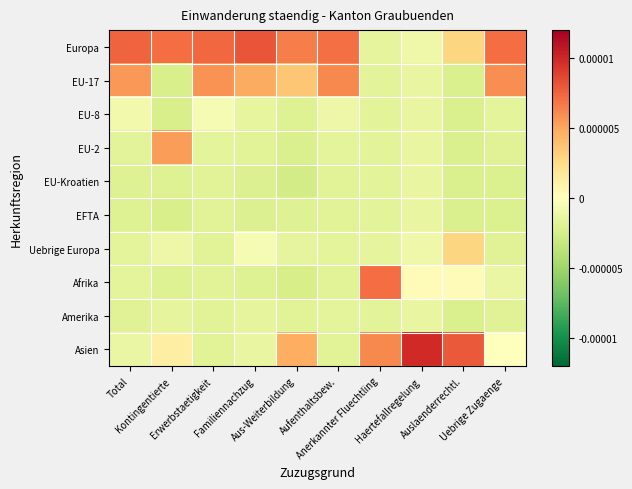

Reading right to left, what are all the values shown in this chart?

Europa: Uebrige Zugaenge=0.0	Auslaenderrechtl.=0.0	Haertefallregelung=-0.0	Anerkannter Fluechtling=-0.0	Aufenthaltsbew.=0.0	Aus-Weiterbildung=0.0	Familiennachzug=0.0	Erwerbstaetigkeit=0.0	Kontingentierte=0.0	Total=0.0
EU-17: Uebrige Zugaenge=0.0	Auslaenderrechtl.=-0.0	Haertefallregelung=-0.0	Anerkannter Fluechtling=-0.0	Aufenthaltsbew.=0.0	Aus-Weiterbildung=0.0	Familiennachzug=0.0	Erwerbstaetigkeit=0.0	Kontingentierte=-0.0	Total=0.0
EU-8: Uebrige Zugaenge=-0.0	Auslaenderrechtl.=-0.0	Haertefallregelung=-0.0	Anerkannter Fluechtling=-0.0	Aufenthaltsbew.=-0.0	Aus-Weiterbildung=-0.0	Familiennachzug=-0.0	Erwerbstaetigkeit=-0.0	Kontingentierte=-0.0	Total=-0.0
EU-2: Uebrige Zugaenge=-0.0	Auslaenderrechtl.=-0.0	Haertefallregelung=-0.0	Anerkannter Fluechtling=-0.0	Aufenthaltsbew.=-0.0	Aus-Weiterbildung=-0.0	Familiennachzug=-0.0	Erwerbstaetigkeit=-0.0	Kontingentierte=0.0	Total=-0.0
EU-Kroatien: Uebrige Zugaenge=-0.0	Auslaenderrechtl.=-0.0	Haertefallregelung=-0.0	Anerkannter Fluechtling=-0.0	Aufenthaltsbew.=-0.0	Aus-Weiterbildung=-0.0	Familiennachzug=-0.0	Erwerbstaetigkeit=-0.0	Kontingentierte=-0.0	Total=-0.0
EFTA: Uebrige Zugaenge=-0.0	Auslaenderrechtl.=-0.0	Haertefallregelung=-0.0	Anerkannter Fluechtling=-0.0	Aufenthaltsbew.=-0.0	Aus-Weiterbildung=-0.0	Familiennachzug=-0.0	Erwerbstaetigkeit=-0.0	Kontingentierte=-0.0	Total=-0.0
Uebrige Europa: Uebrige Zugaenge=-0.0	Auslaenderrechtl.=0.0	Haertefallregelung=-0.0	Anerkannter Fluechtling=-0.0	Aufenthaltsbew.=-0.0	Aus-Weiterbildung=-0.0	Familiennachzug=-0.0	Erwerbstaetigkeit=-0.0	Kontingentierte=-0.0	Total=-0.0
Afrika: Uebrige Zugaenge=-0.0	Auslaenderrechtl.=0.0	Haertefallregelung=0.0	Anerkannter Fluechtling=0.0	Aufenthaltsbew.=-0.0	Aus-Weiterbildung=-0.0	Familiennachzug=-0.0	Erwerbstaetigkeit=-0.0	Kontingentierte=-0.0	Total=-0.0
Amerika: Uebrige Zugaenge=-0.0	Auslaenderrechtl.=-0.0	Haertefallregelung=-0.0	Anerkannter Fluechtling=-0.0	Aufenthaltsbew.=-0.0	Aus-Weiterbildung=-0.0	Familiennachzug=-0.0	Erwerbstaetigkeit=-0.0	Kontingentierte=-0.0	Total=-0.0
Asien: Uebrige Zugaenge=-0.0	Auslaenderrechtl.=0.0	Haertefallregelung=0.0	Anerkannter Fluechtling=0.0	Aufenthaltsbew.=-0.0	Aus-Weiterbildung=0.0	Familiennachzug=-0.0	Erwerbstaetigkeit=-0.0	Kontingentierte=0.0	Total=-0.0